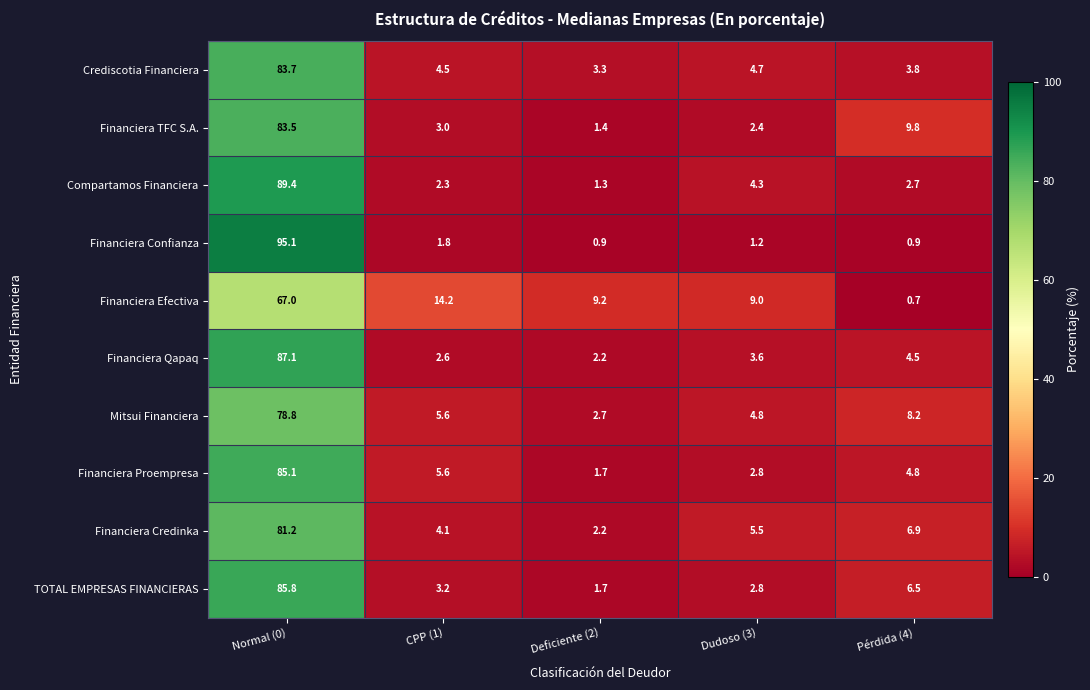

List the labels in order of Financiera TFC S.A. value, smallest first.

Deficiente (2), Dudoso (3), CPP (1), Pérdida (4), Normal (0)